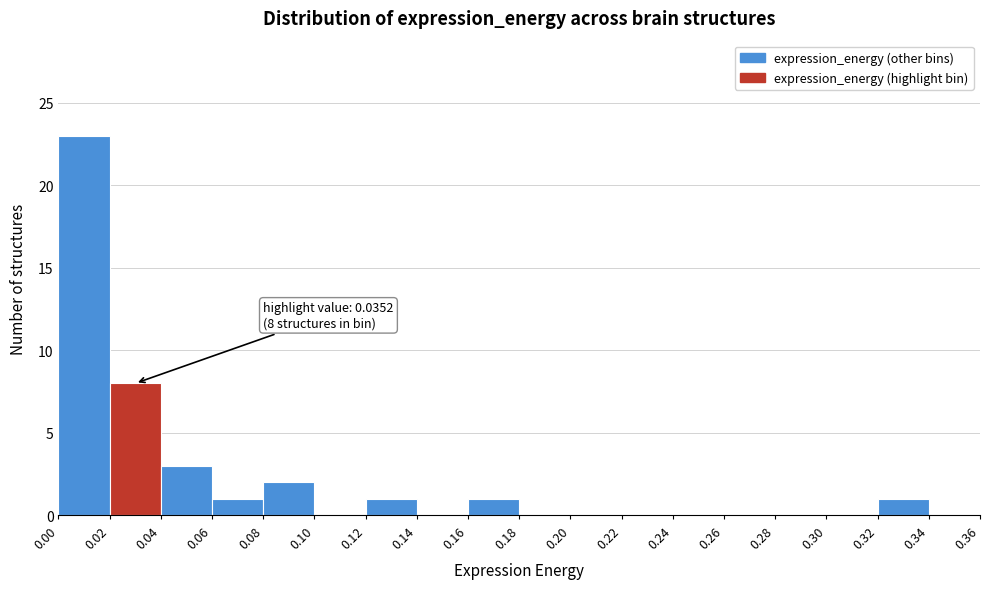

Which range on the x-axis has the tallest bar?

0.00 to 0.02